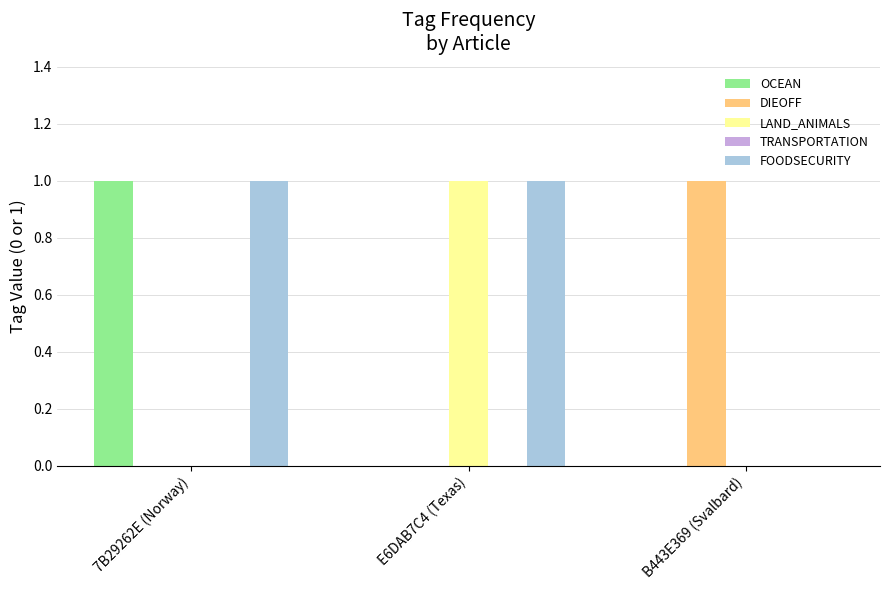

Which series has the largest total across all categories?

FOODSECURITY